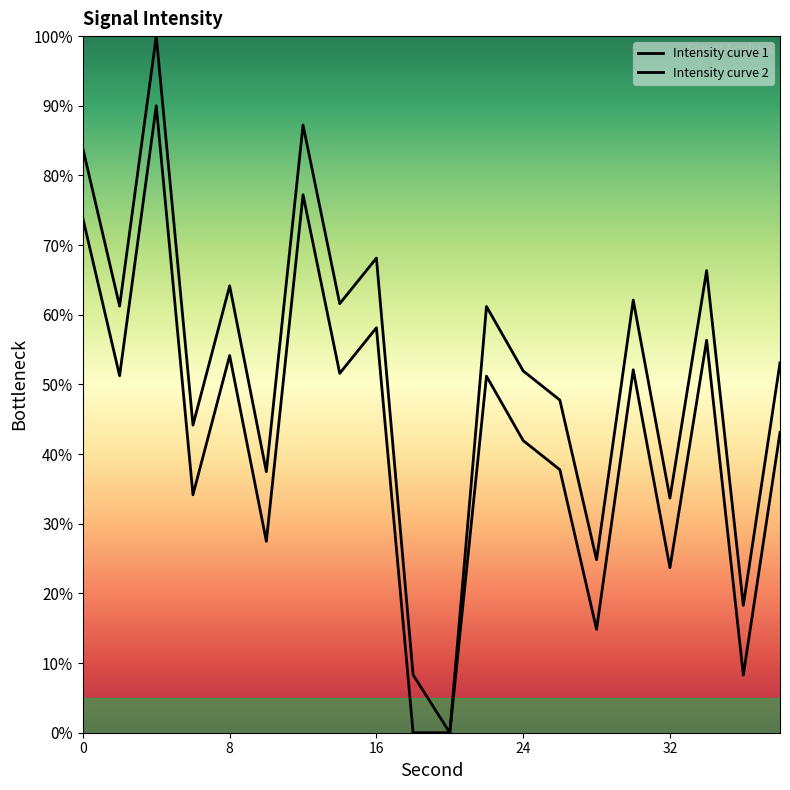

What is the difference between the maximum and minimum values?

100.0